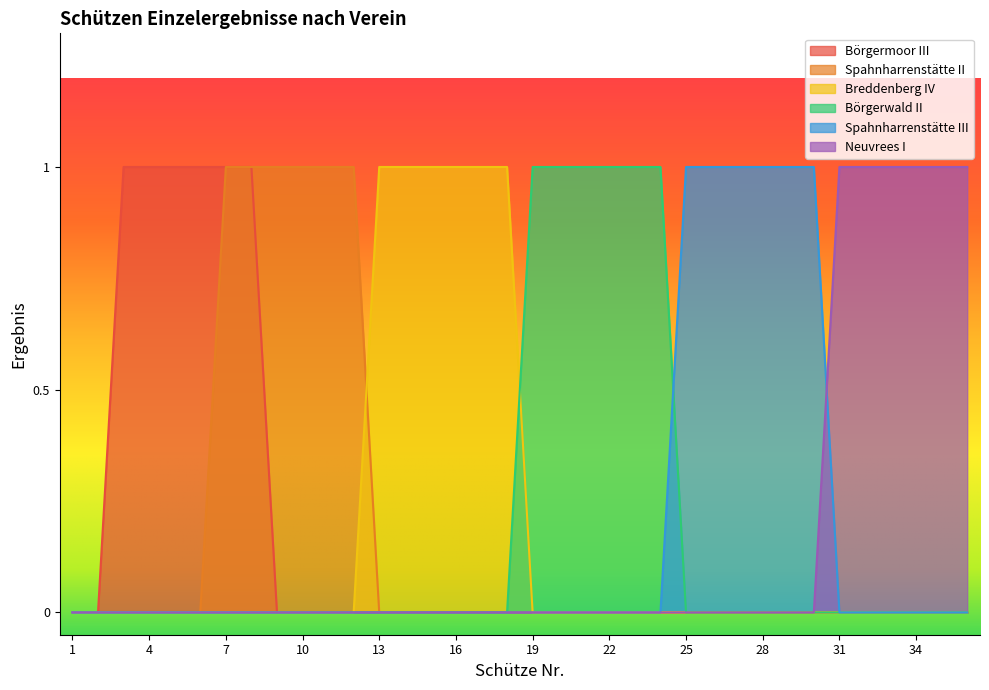

Is the value of Neuvrees I at 12 greater than the value of Breddenberg IV at 11?

No